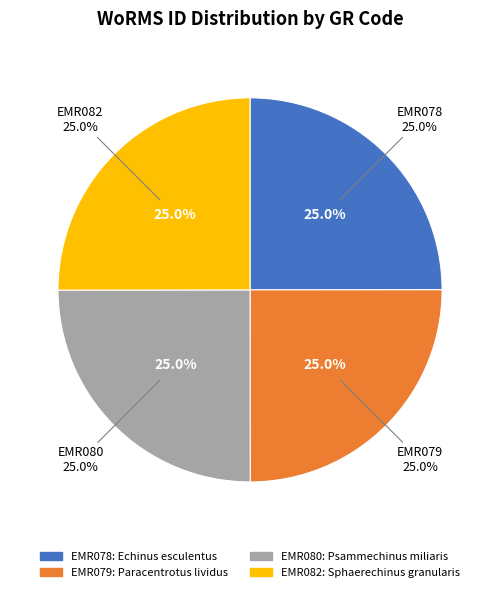

How many segments does this pie chart have?

4